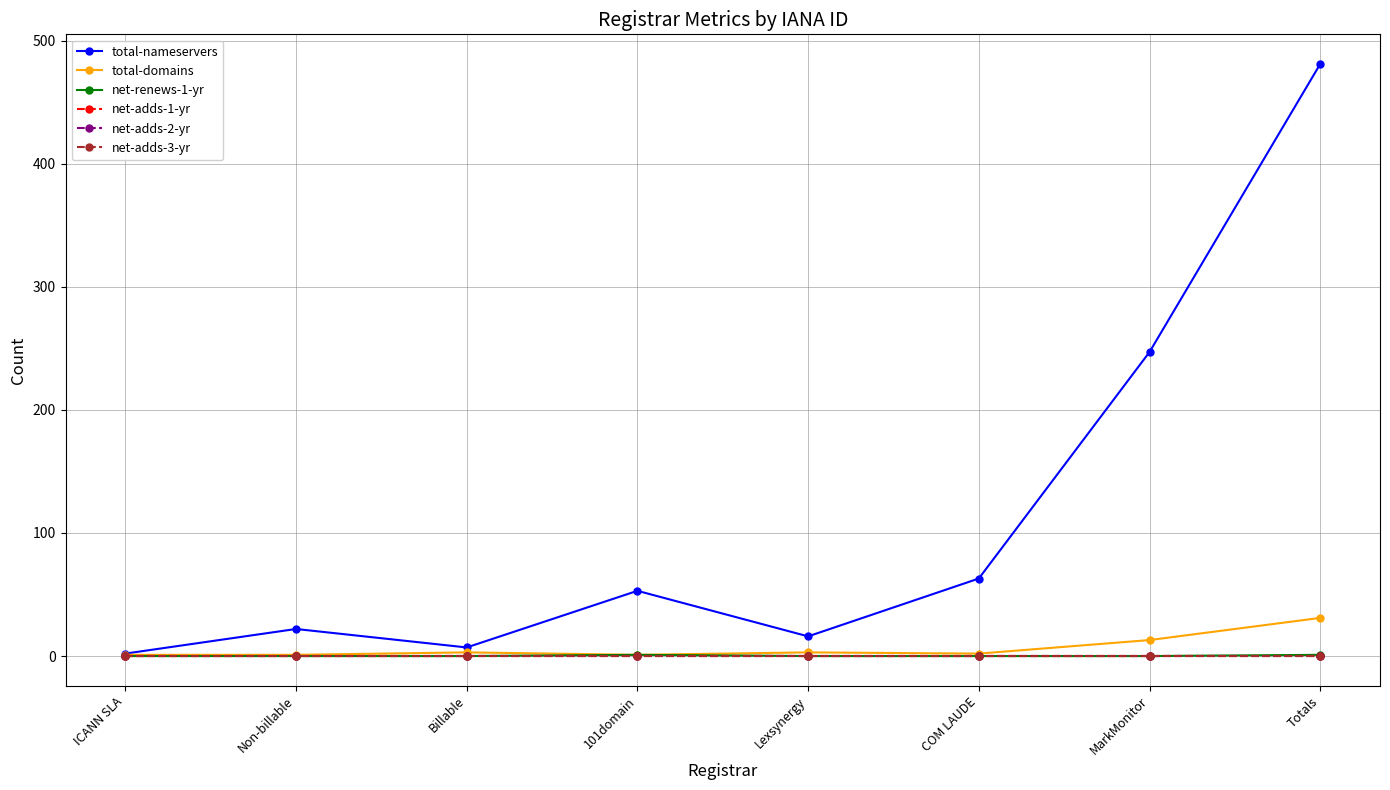

At which category is the sum across all series the highest?

Totals